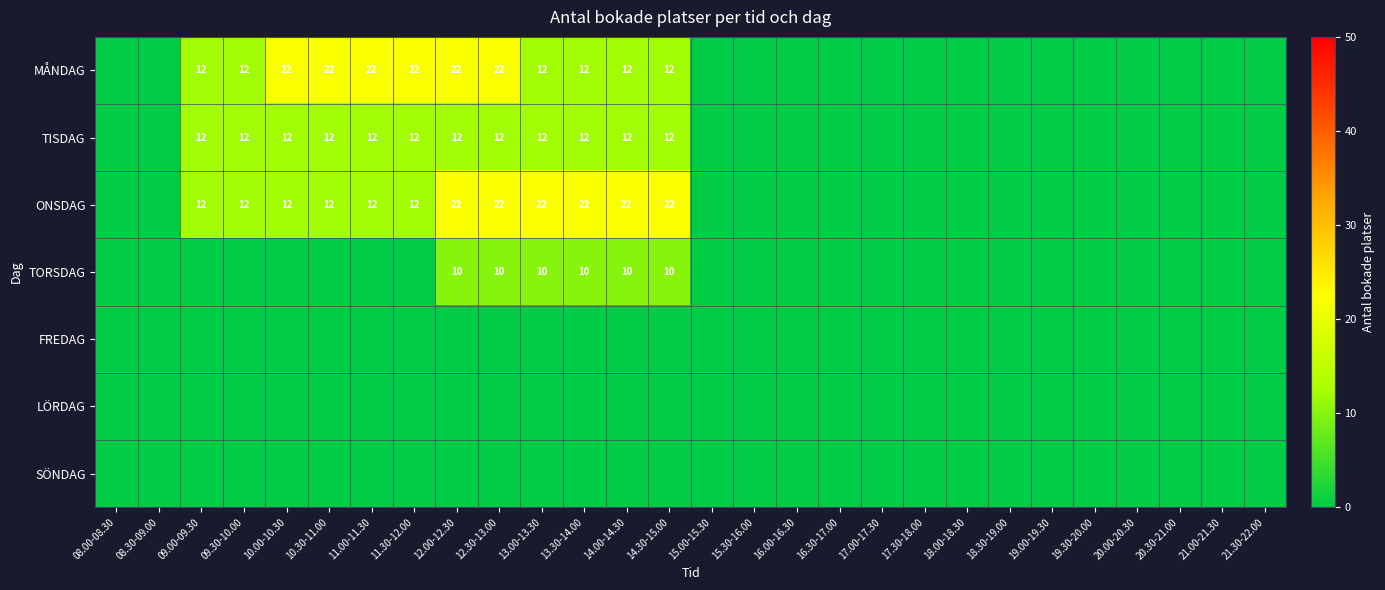

Count the number of categories in the chart.

28